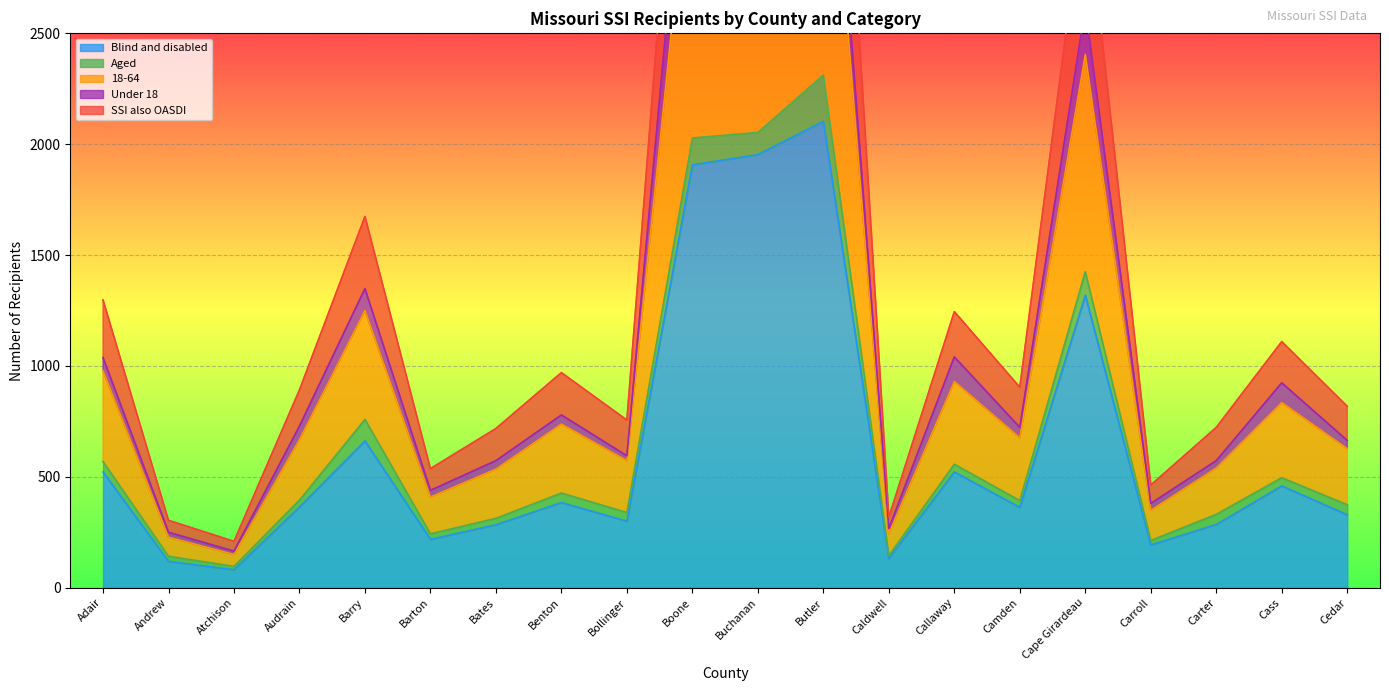

Which series has the largest total across all categories?

18-64